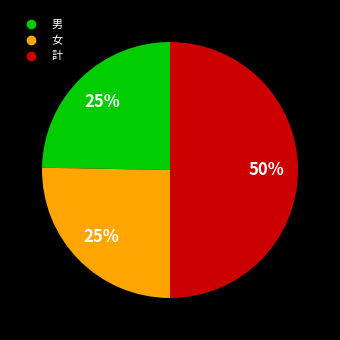

Which category has the biggest portion of the pie?

計